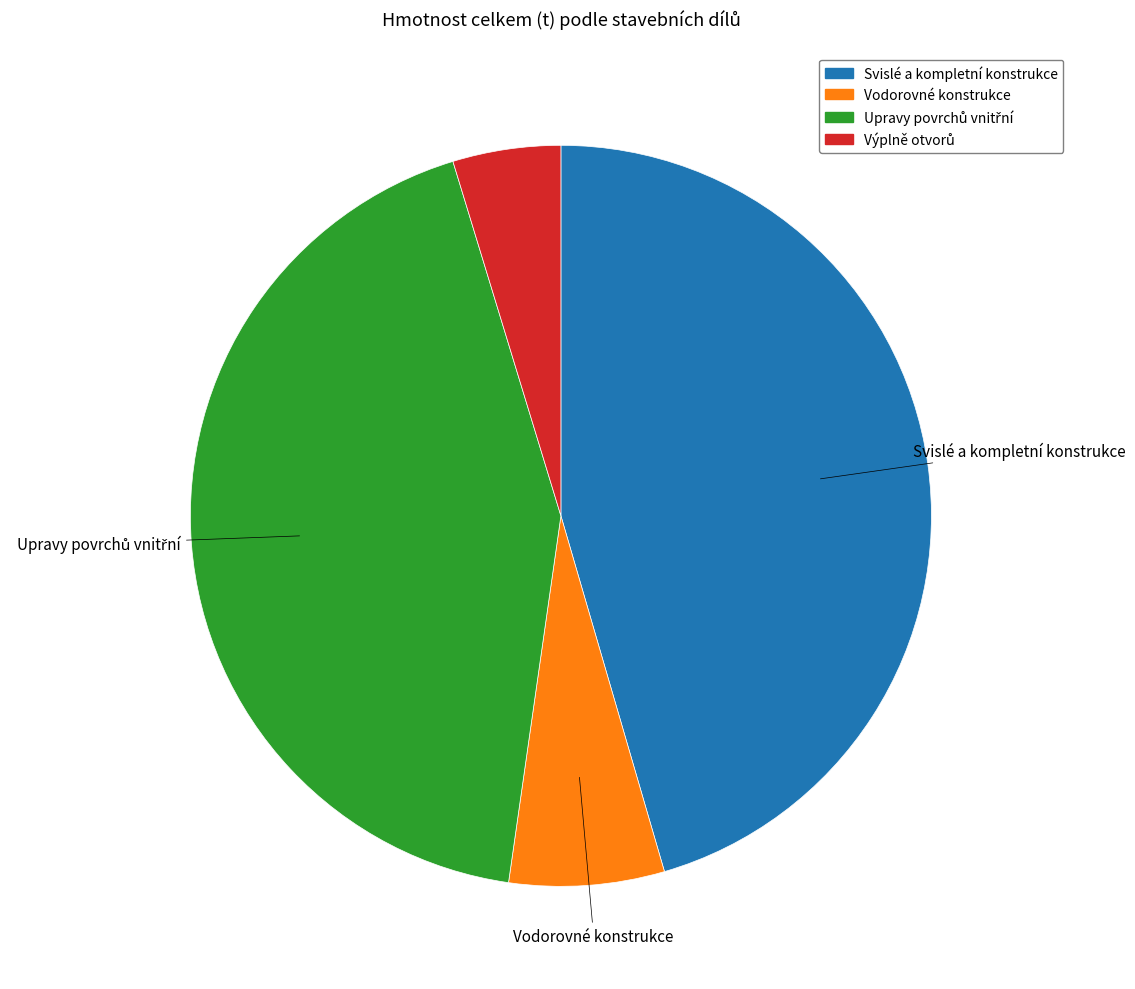

How many segments does this pie chart have?

4